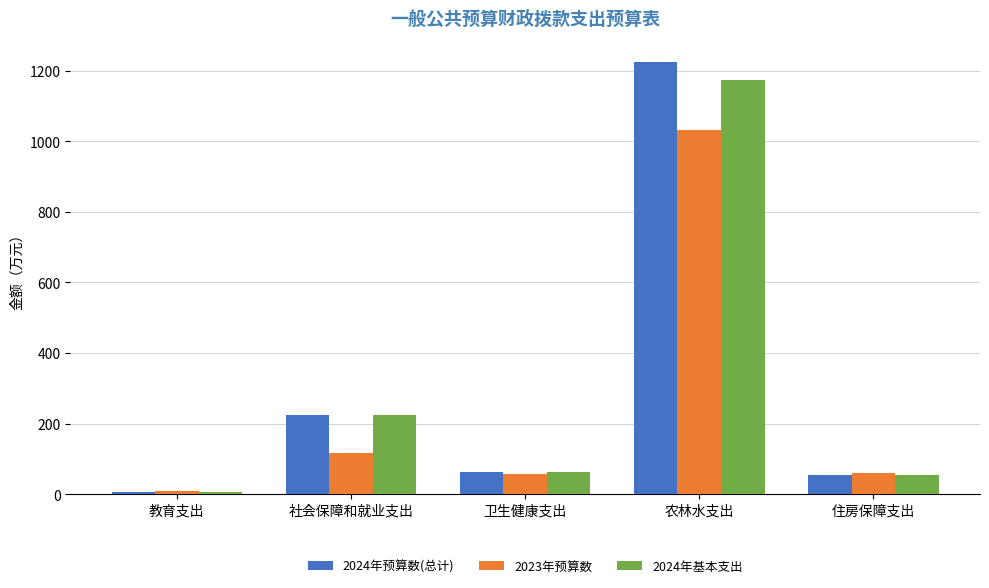

Does the chart contain stacked bars?

No